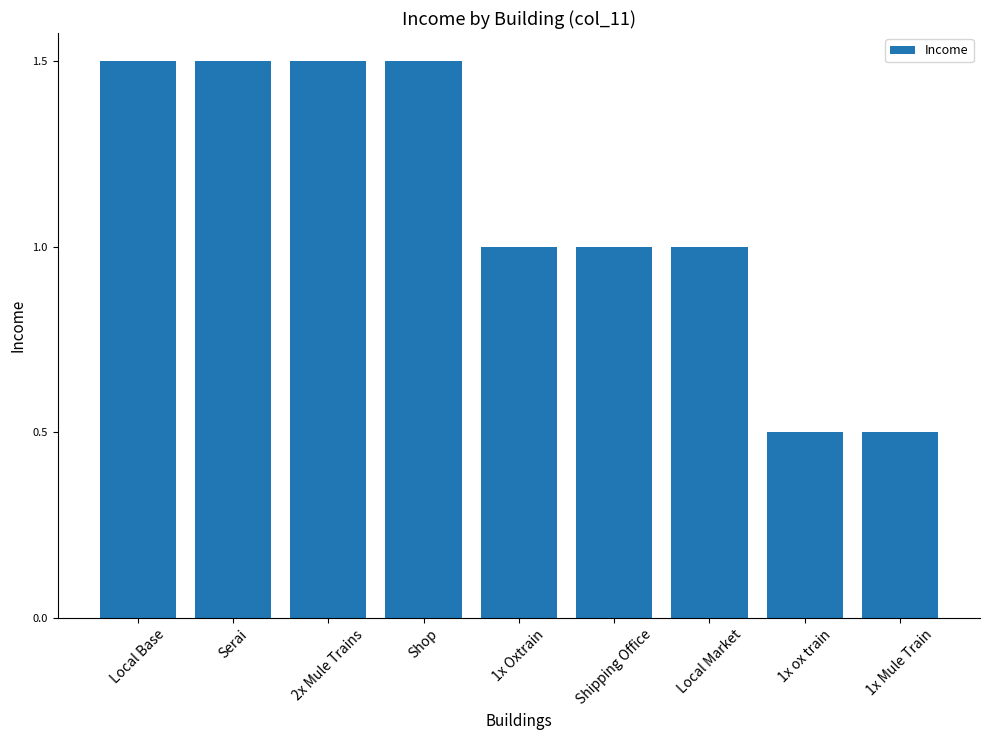

Count the values in the range 1 to 2.

7